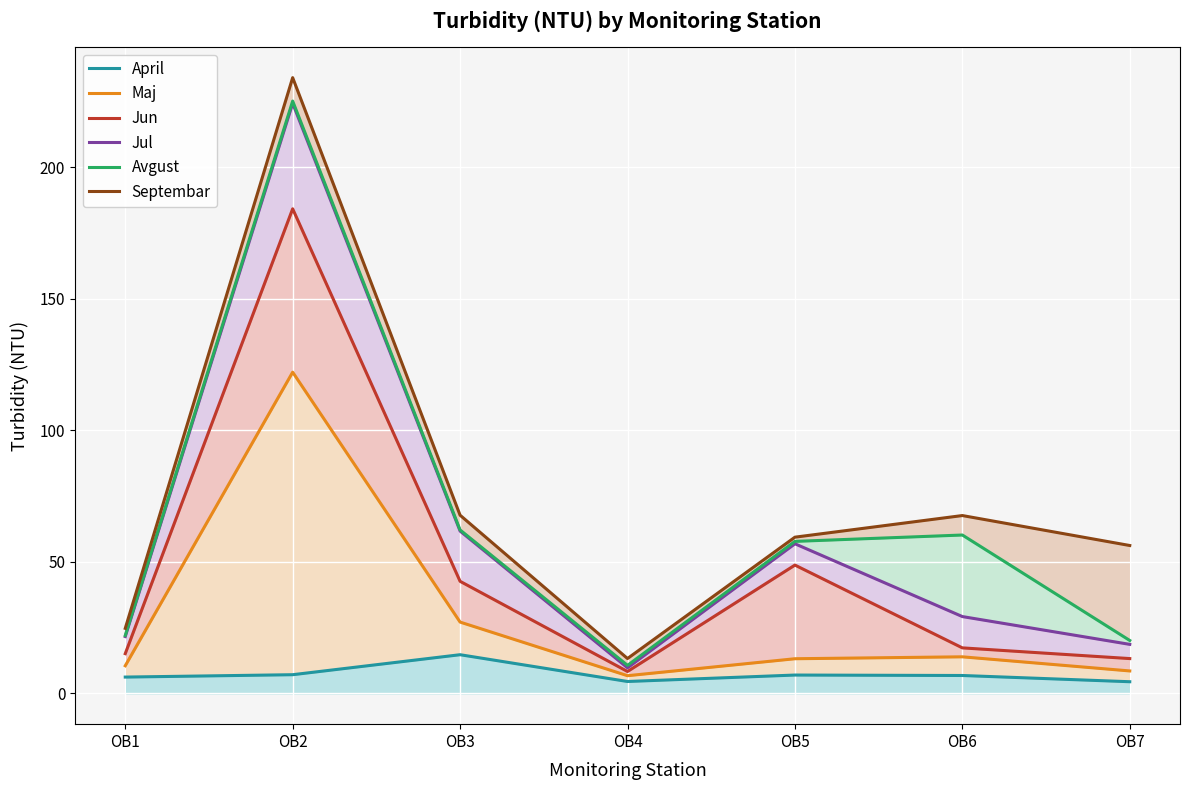

Between OB2 and OB6, which series saw the biggest shift?

Jul